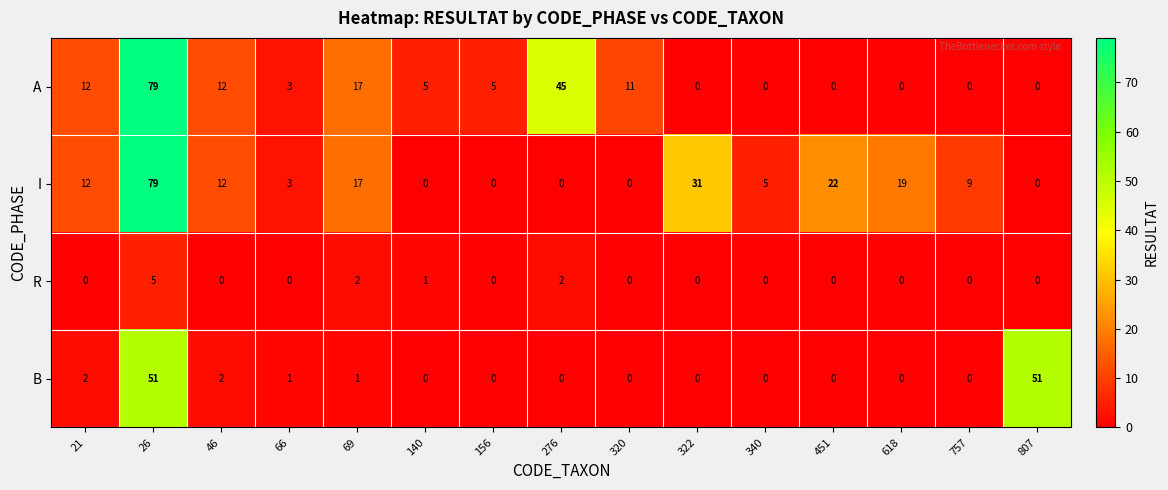

At which category is the sum across all series the highest?

26